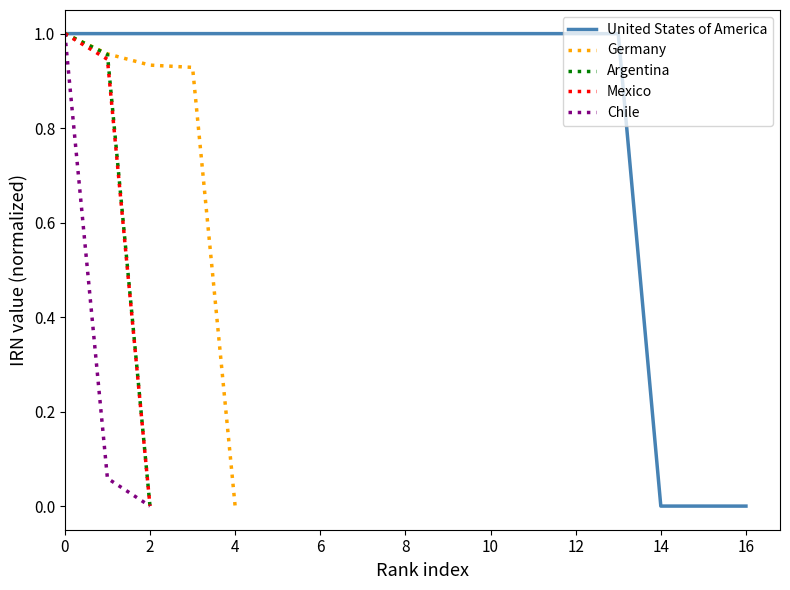

What is the difference between the second highest and minimum values in the Mexico series?

0.9